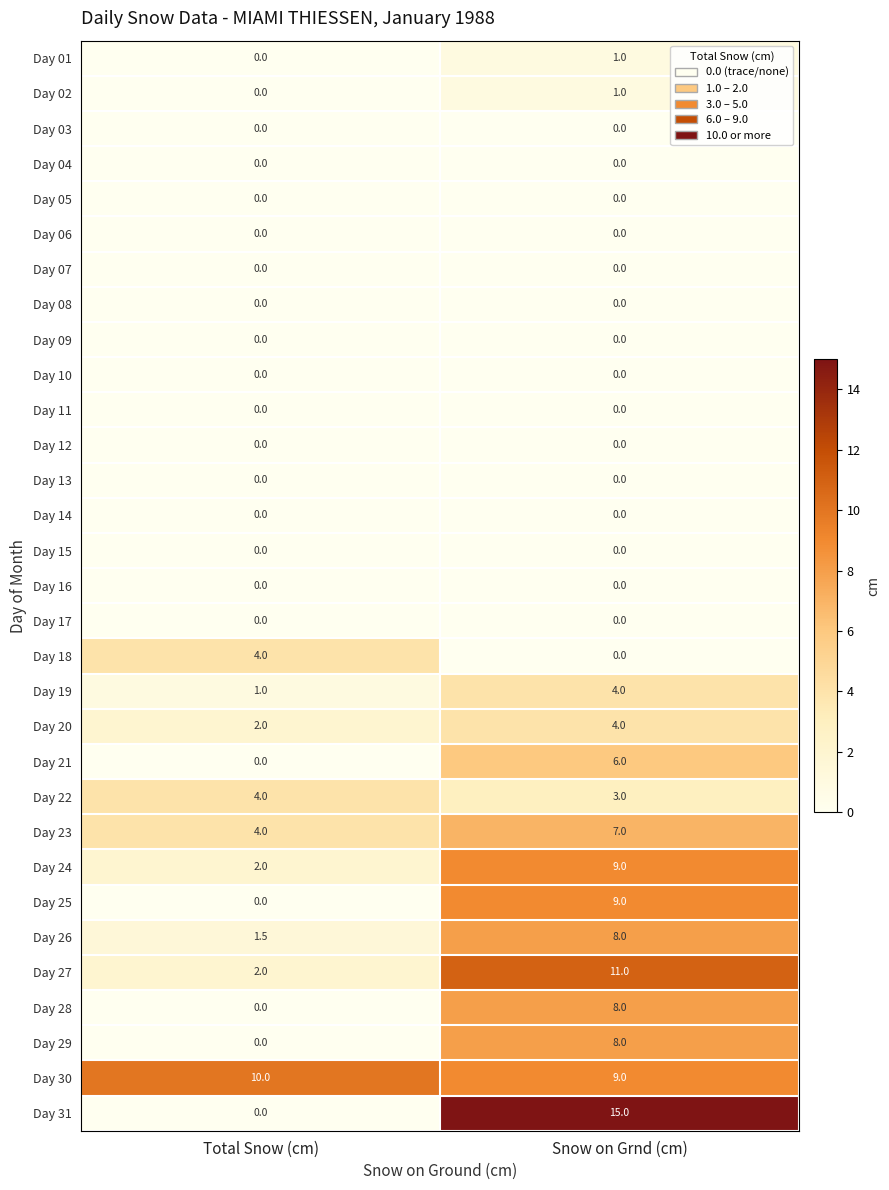

How many series are shown in this chart?

31